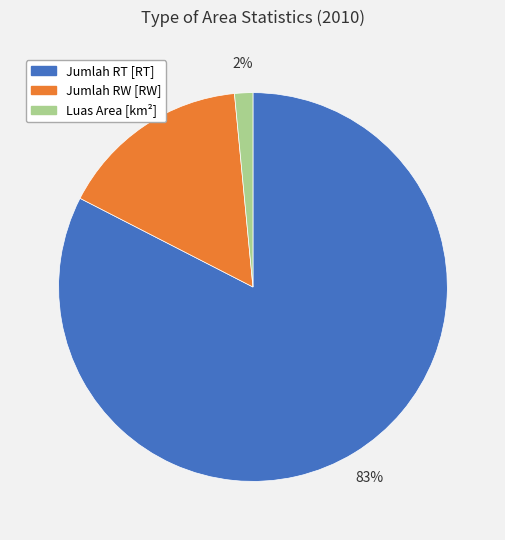

Combined, do Luas Area [km²] and Jumlah RT [RT] account for over 50%?

Yes